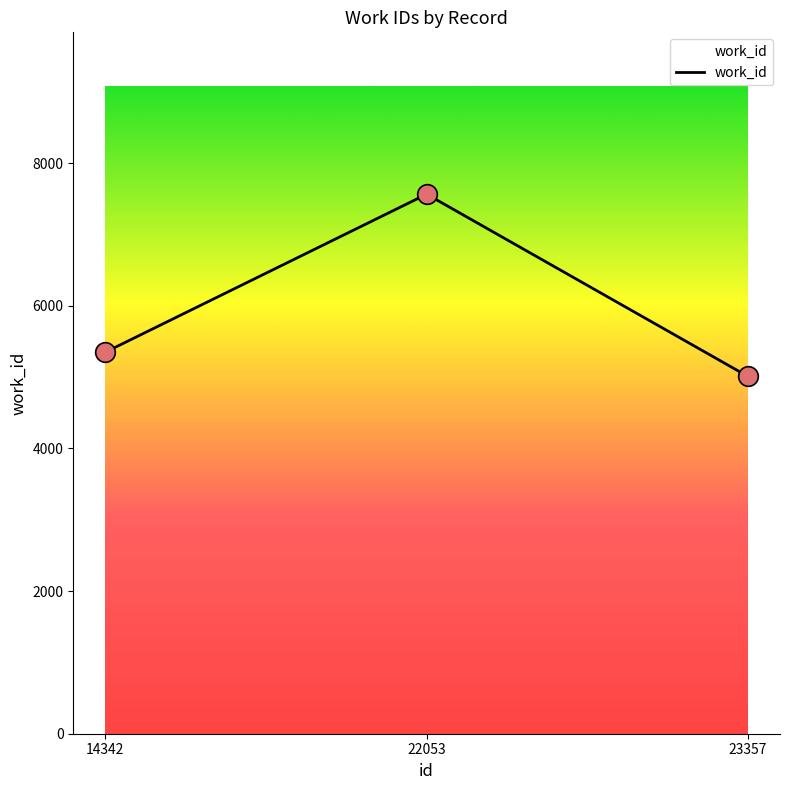

Approximately how many times larger is the value at 23357 compared to 14342?

0.9